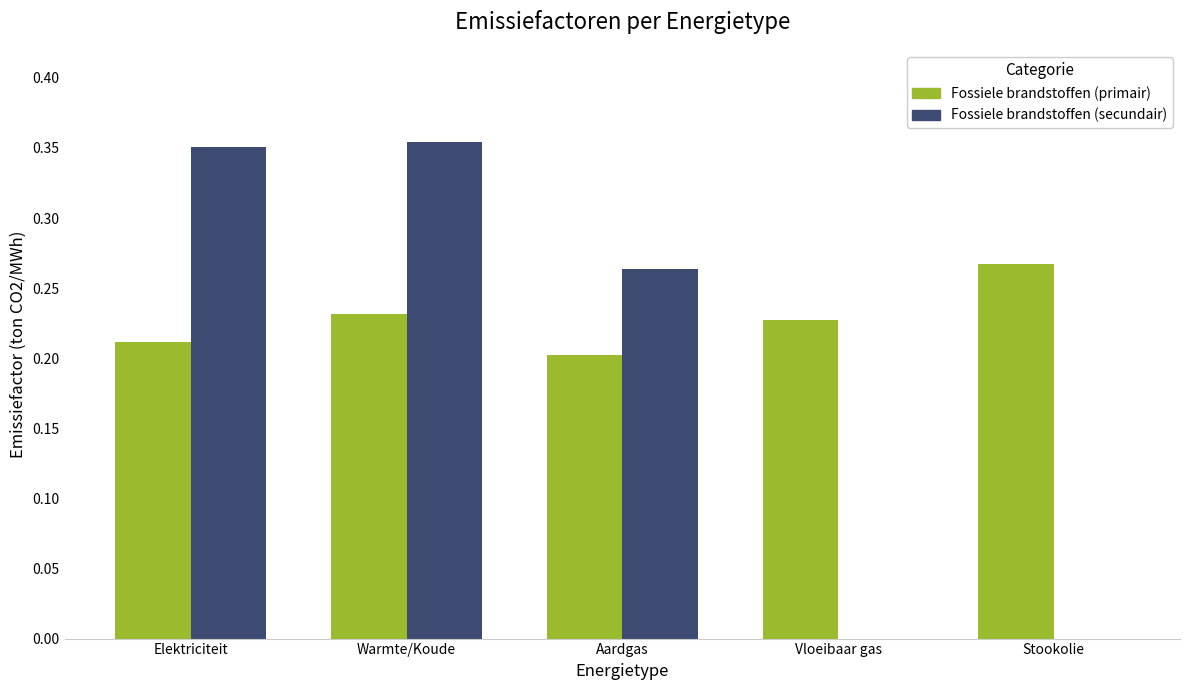

Which series changed the most between Warmte/Koude and Vloeibaar gas?

Fossiele brandstoffen (secundair)